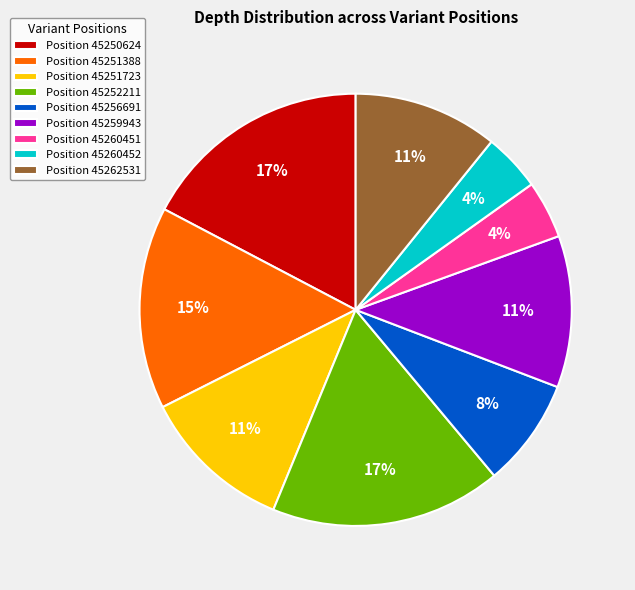

Between Position 45259943 and Position 45260452, which is larger?

Position 45259943